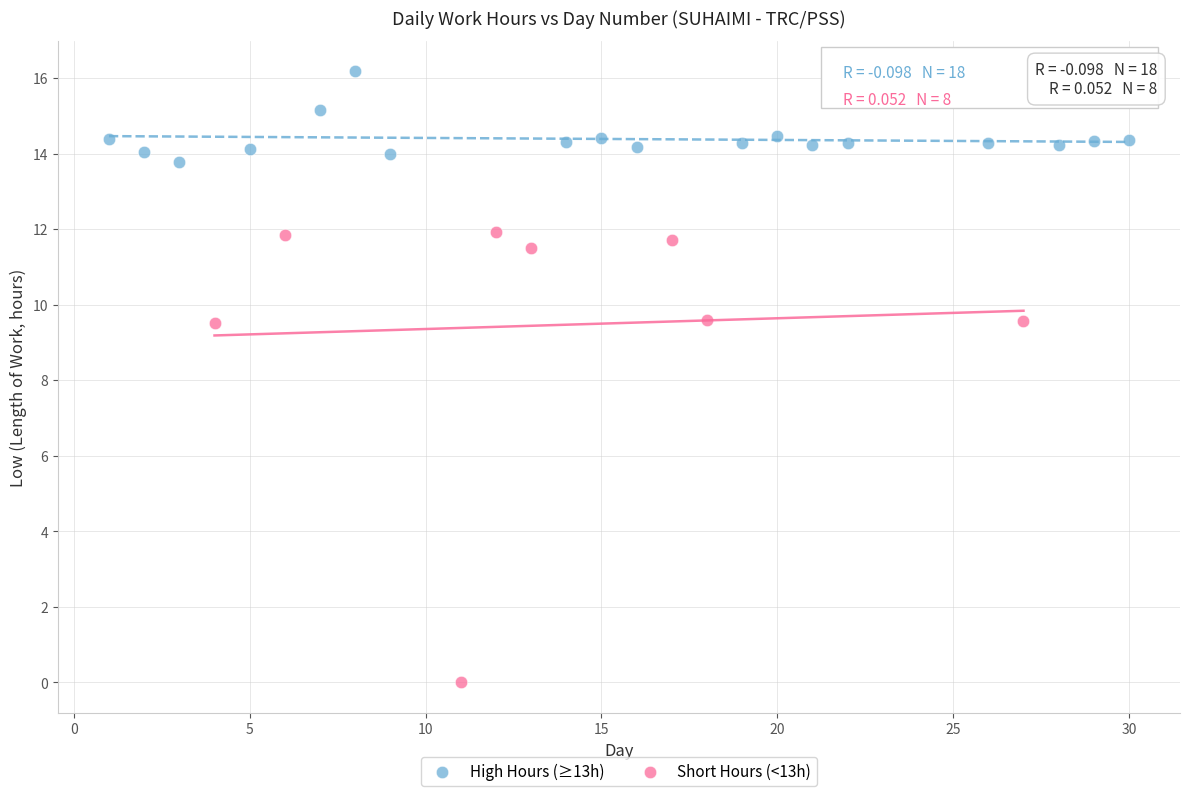

Which series contains the lowest Y value?

Short Hours (<13h)